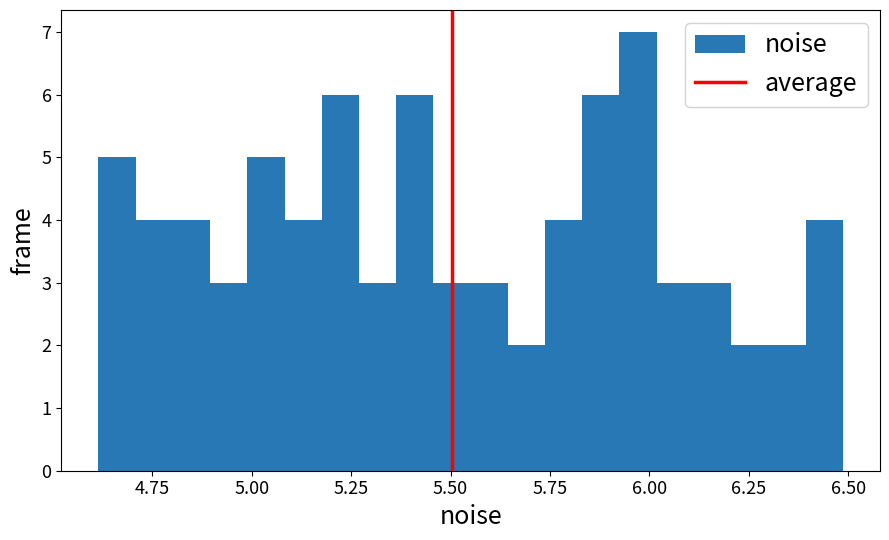

Read against the x-axis, roughly where is the centre of the tallest bar?

5.95